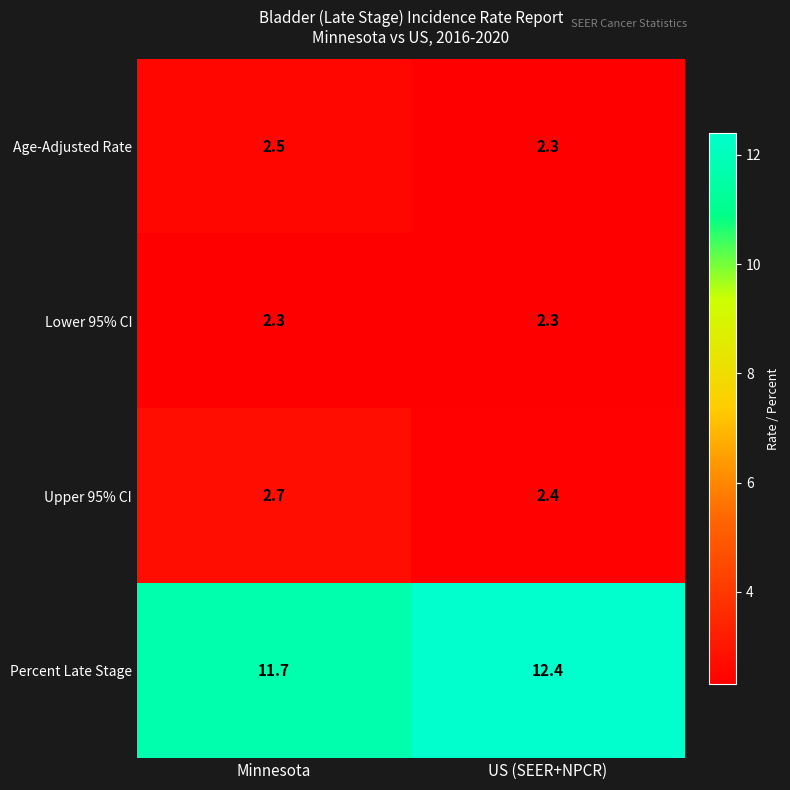

What is the total value across all series at Minnesota?

19.2